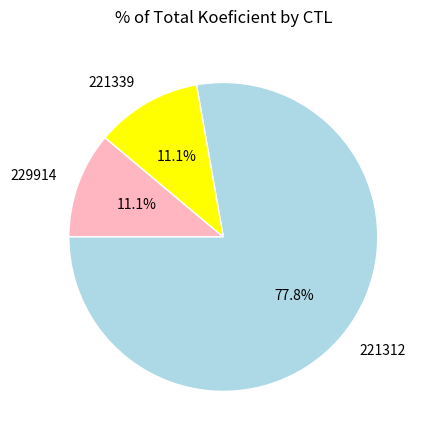

To the nearest percent, what portion does 221312 represent?

78%